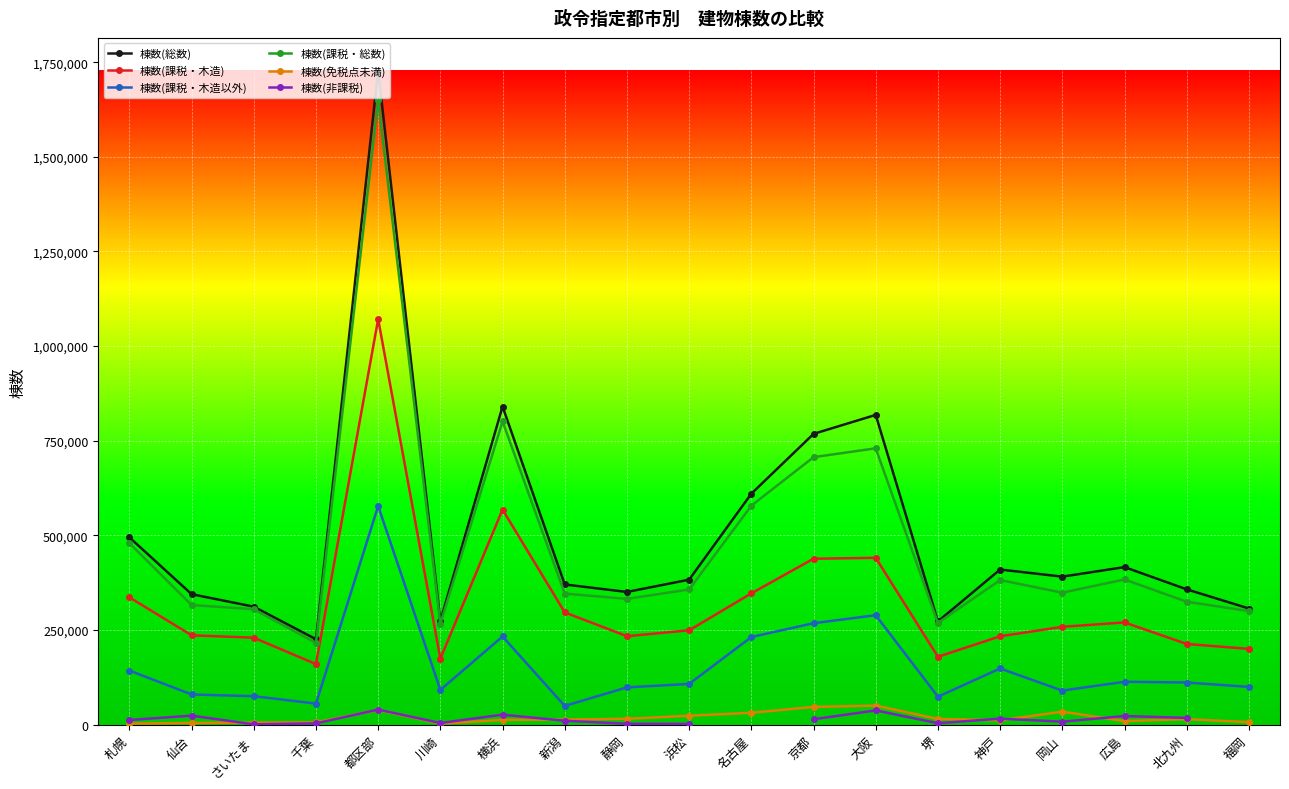

The value of 棟数(課税・木造) at 新潟 is 157049.2. True or false?

False